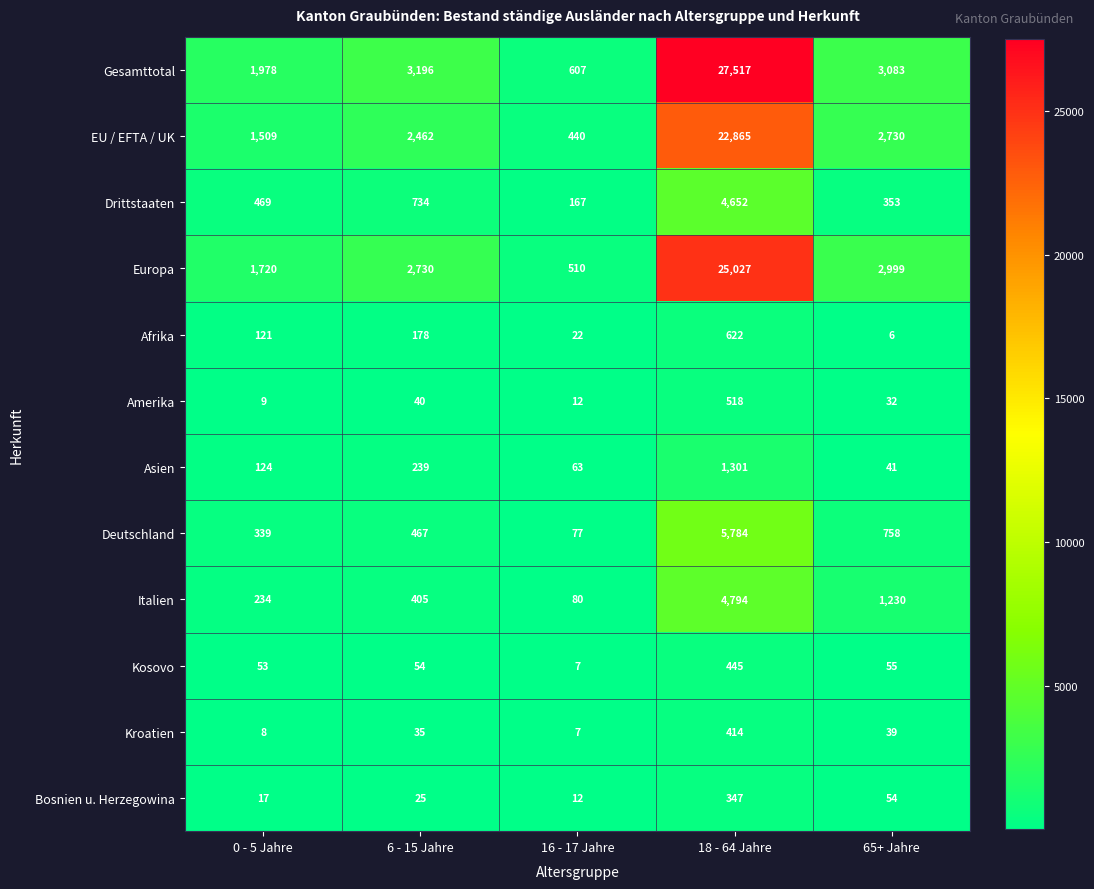

What is the total value across all series at 0 - 5 Jahre?

6581